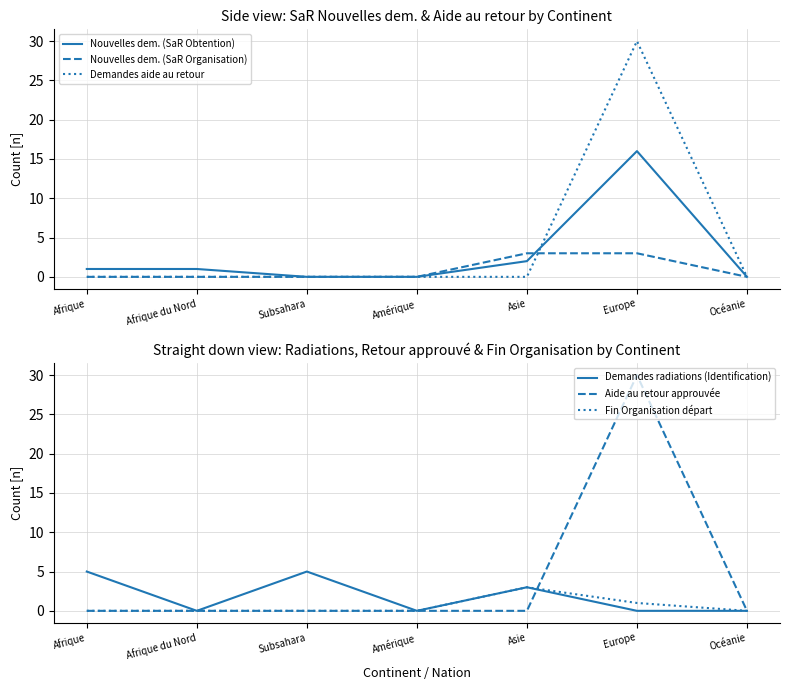

How many distinct data groups are displayed?

6